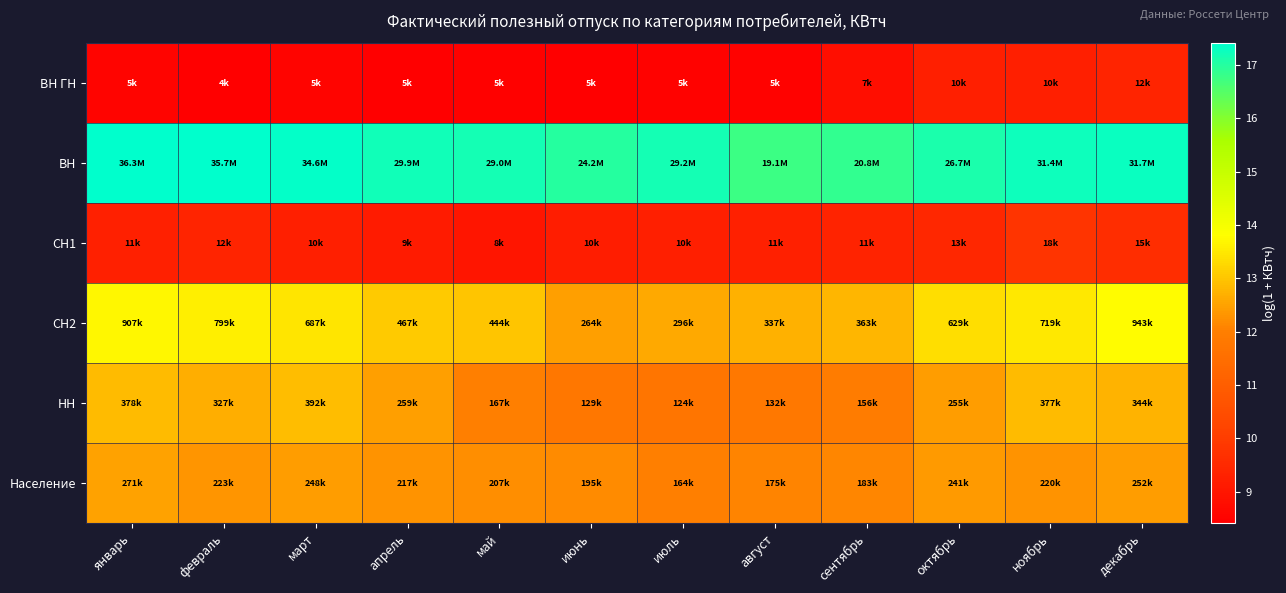

Reading left to right, transcribe all the data shown in this chart.

ВН ГН: январь=8.5	февраль=8.4	март=8.5	апрель=8.4	май=8.5	июнь=8.4	июль=8.5	август=8.5	сентябрь=8.8	октябрь=9.2	ноябрь=9.2	декабрь=9.4
ВН: январь=17.4	февраль=17.4	март=17.4	апрель=17.2	май=17.2	июнь=17.0	июль=17.2	август=16.8	сентябрь=16.8	октябрь=17.1	ноябрь=17.3	декабрь=17.3
СН1: январь=9.3	февраль=9.4	март=9.2	апрель=9.1	май=9.0	июнь=9.2	июль=9.2	август=9.3	сентябрь=9.3	октябрь=9.5	ноябрь=9.8	декабрь=9.6
СН2: январь=13.7	февраль=13.6	март=13.4	апрель=13.1	май=13.0	июнь=12.5	июль=12.6	август=12.7	сентябрь=12.8	октябрь=13.4	ноябрь=13.5	декабрь=13.8
НН: январь=12.8	февраль=12.7	март=12.9	апрель=12.5	май=12.0	июнь=11.8	июль=11.7	август=11.8	сентябрь=12.0	октябрь=12.5	ноябрь=12.8	декабрь=12.7
Население: январь=12.5	февраль=12.3	март=12.4	апрель=12.3	май=12.2	июнь=12.2	июль=12.0	август=12.1	сентябрь=12.1	октябрь=12.4	ноябрь=12.3	декабрь=12.4